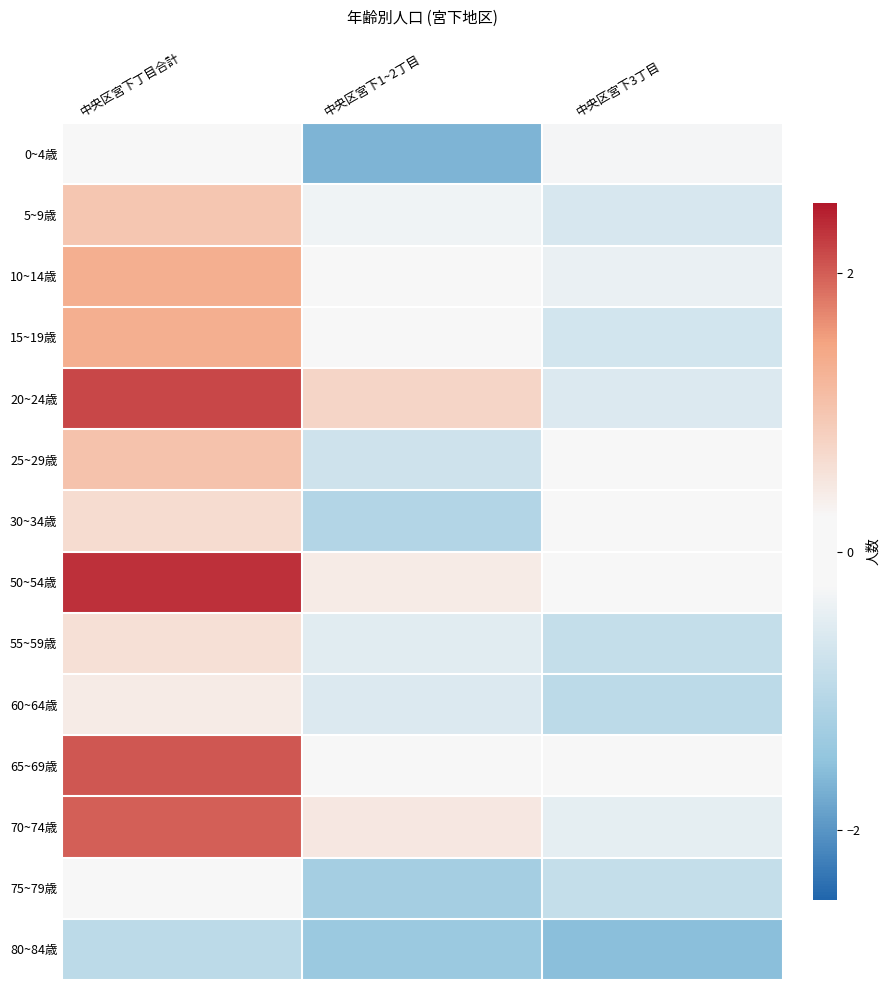

At how many categories does at least one series exceed 0?

3